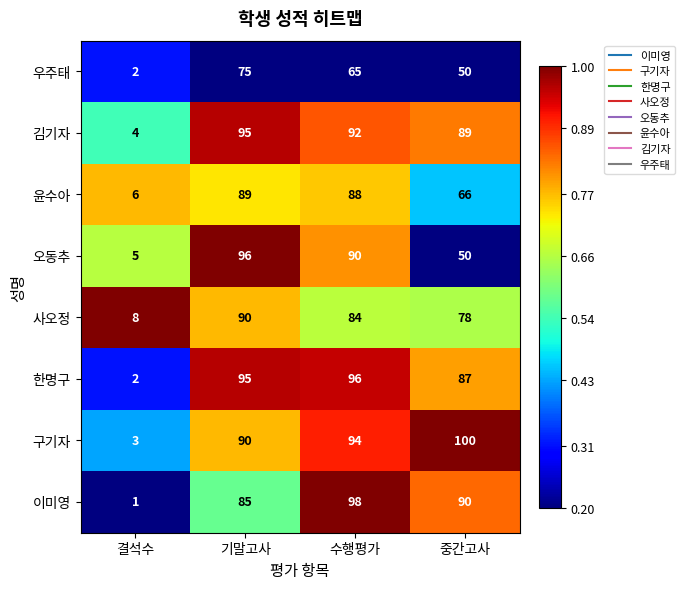

Between 수행평가 and 중간고사, which series saw the biggest shift?

오동추